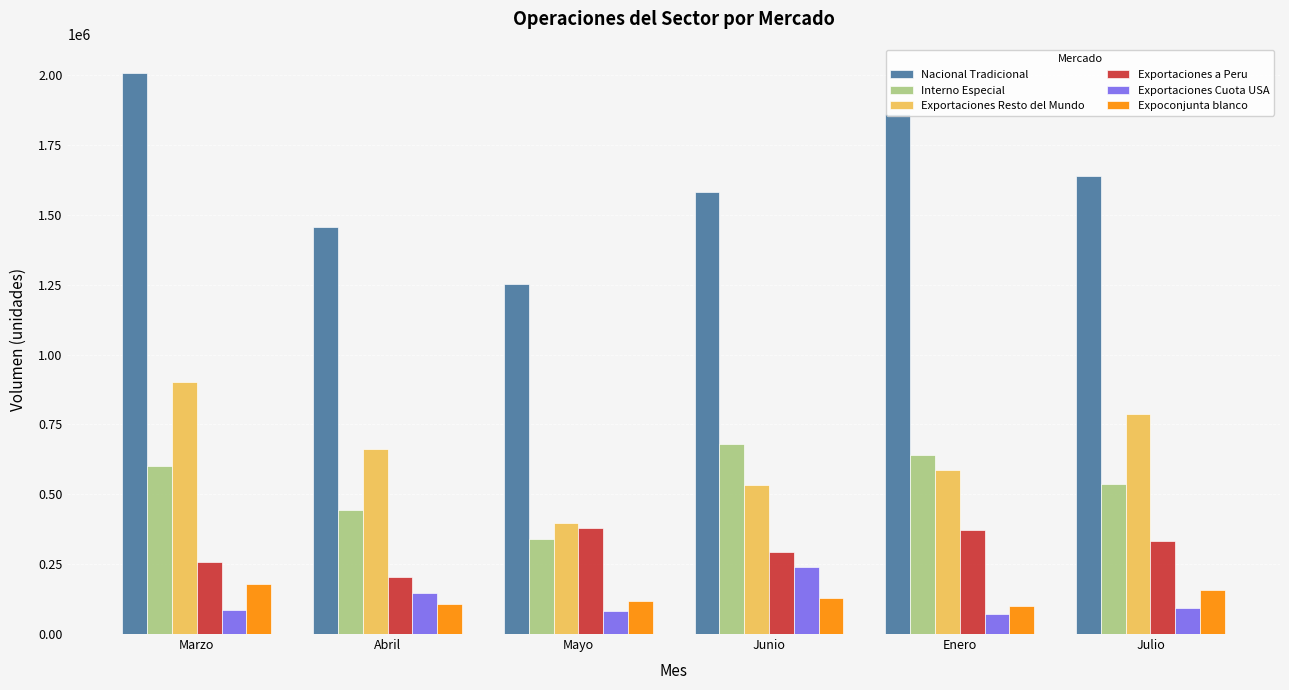

How many data points in Expoconjunta blanco are above 129854?

3